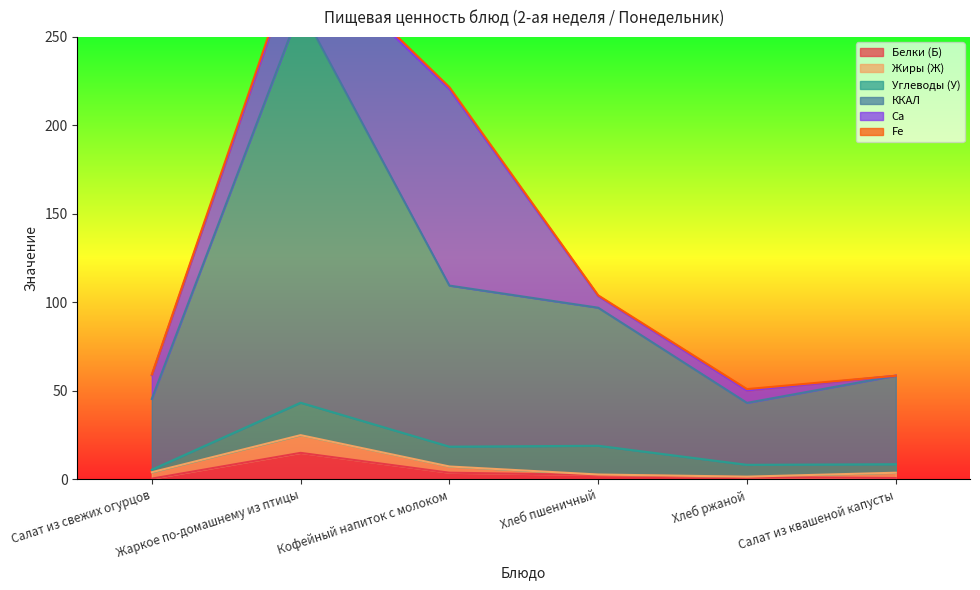

At which category does Белки (Б) reach its first local peak?

Жаркое по-домашнему из птицы